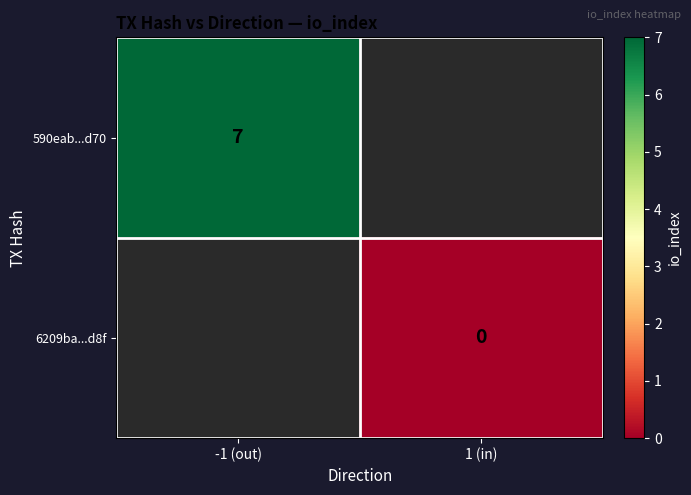

How many categories are shown in the chart?

2